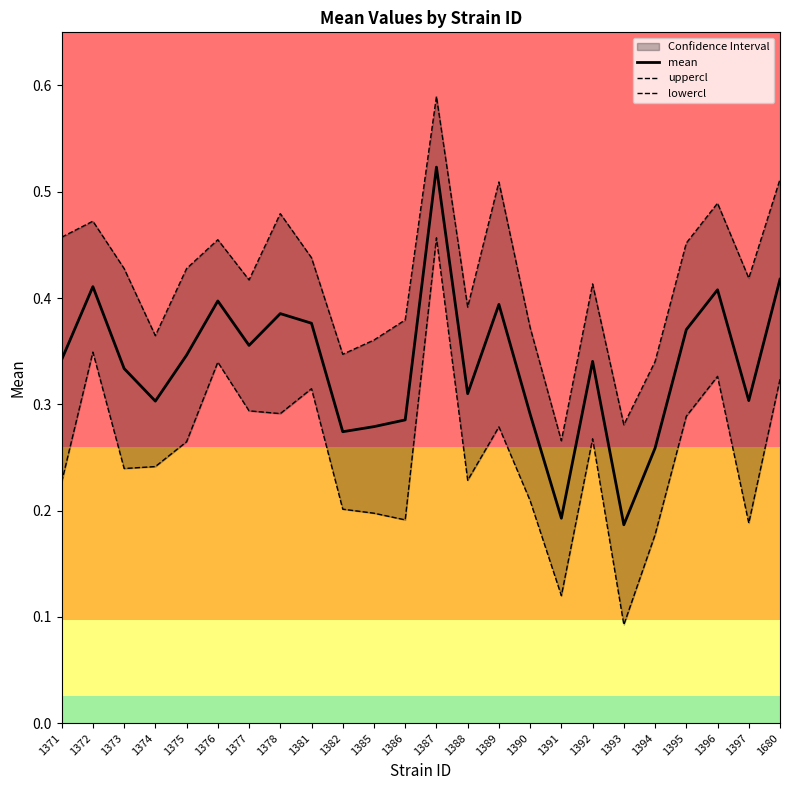

What is the maximum value shown in the chart?

0.6